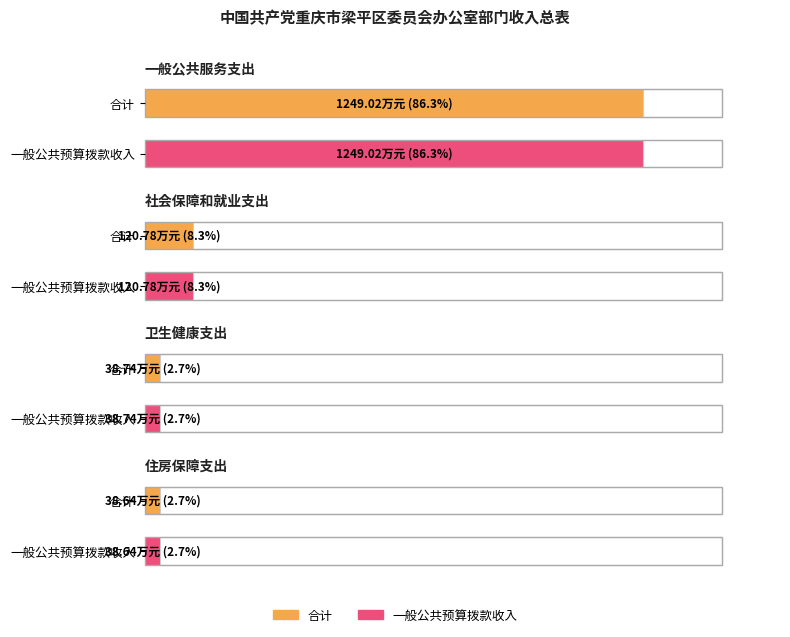

Which series has the largest total across all categories?

合计